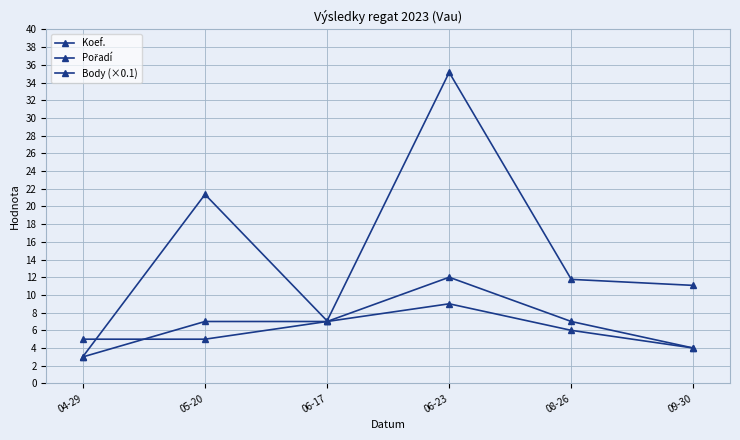

Count the number of categories in the chart.

6